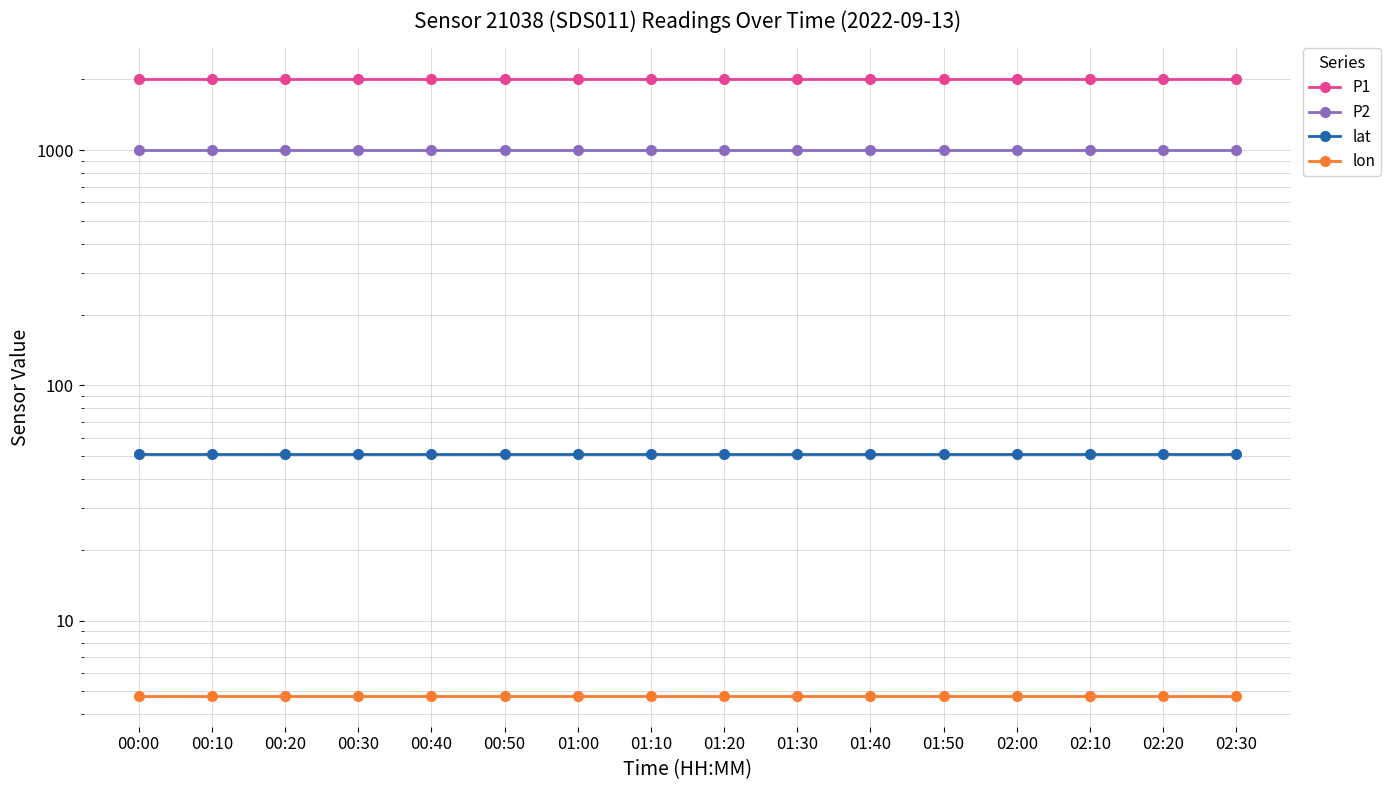

Which has a higher value, 02:30 or 00:00?

02:30